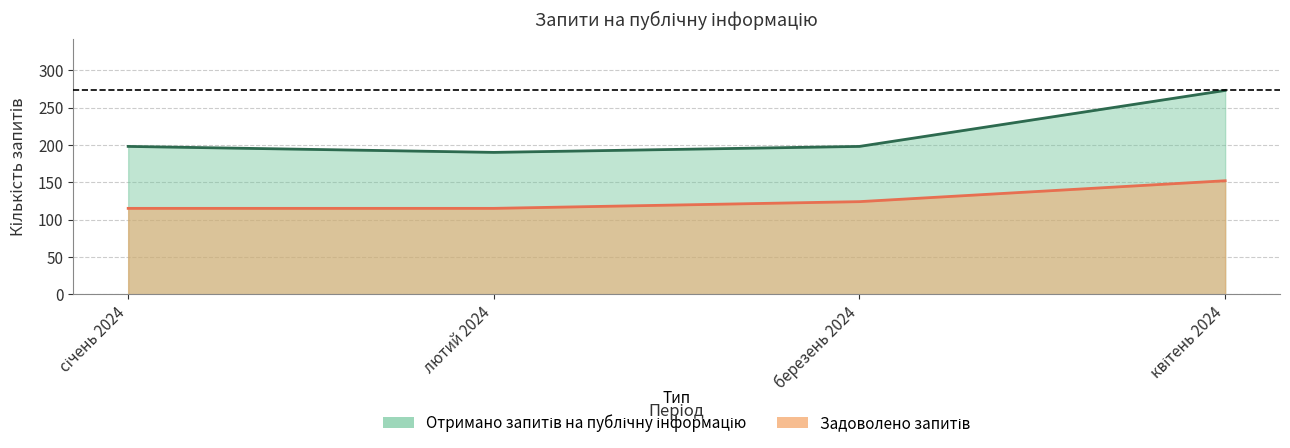

What is the total value across all series at квітень 2024?

425